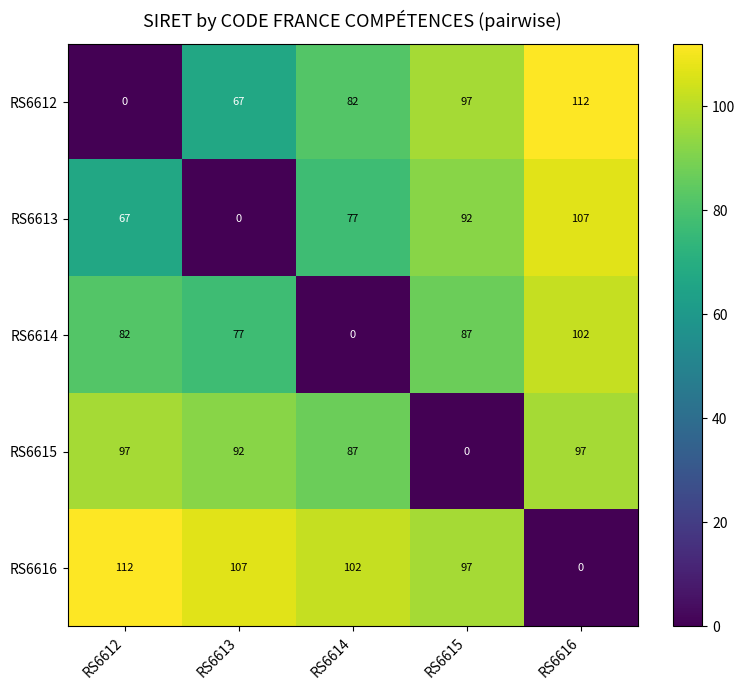

What is the difference between the highest and lowest values at RS6614?

102